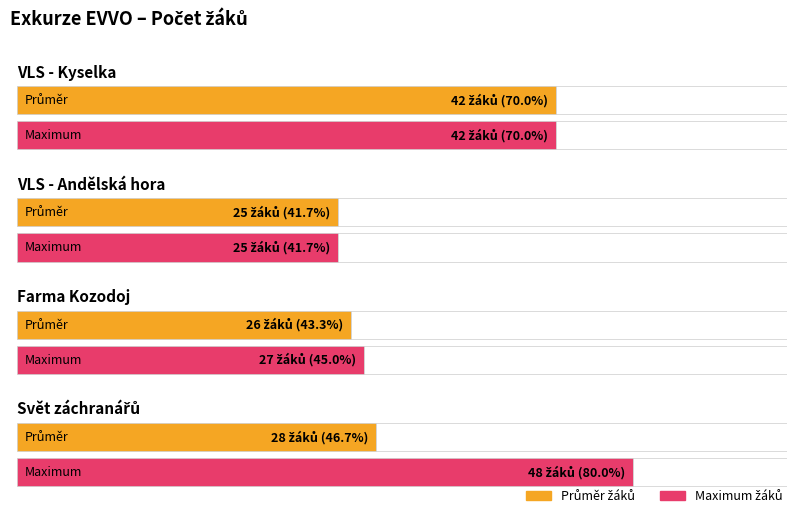

What is the average value?

30